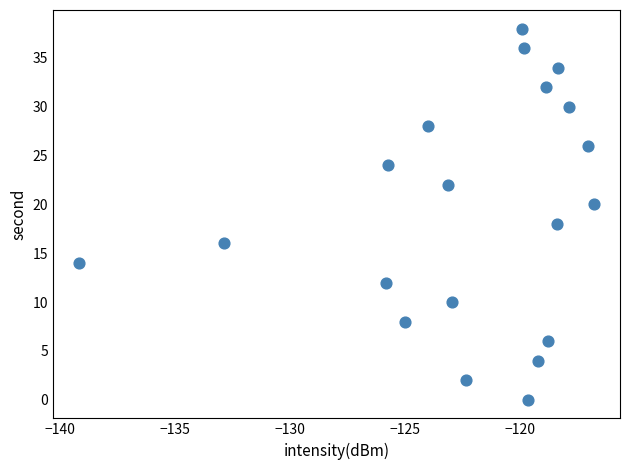

How many data points are displayed?

20